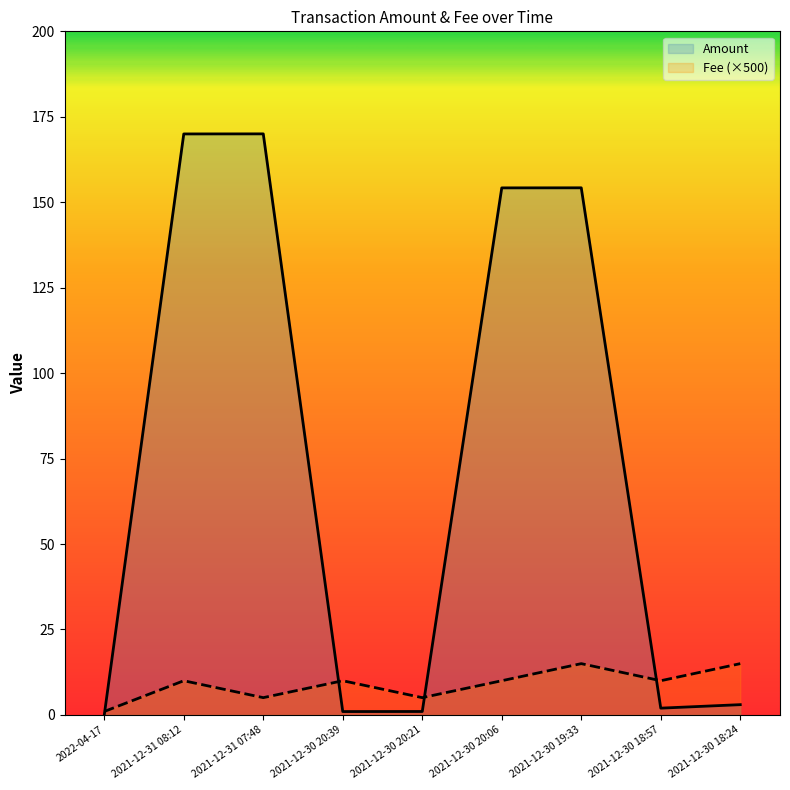

Reading left to right, what are all the values shown in this chart?

Amount: 2022-04-17=0.0	2021-12-31 08:12=170.0	2021-12-31 07:48=170.0	2021-12-30 20:39=1.0	2021-12-30 20:21=1.0	2021-12-30 20:06=154.2	2021-12-30 19:33=154.2	2021-12-30 18:57=2.0	2021-12-30 18:24=3.0
Fee: 2022-04-17=1.0	2021-12-31 08:12=10.0	2021-12-31 07:48=5.0	2021-12-30 20:39=10.0	2021-12-30 20:21=5.0	2021-12-30 20:06=10.0	2021-12-30 19:33=15.0	2021-12-30 18:57=10.0	2021-12-30 18:24=15.0